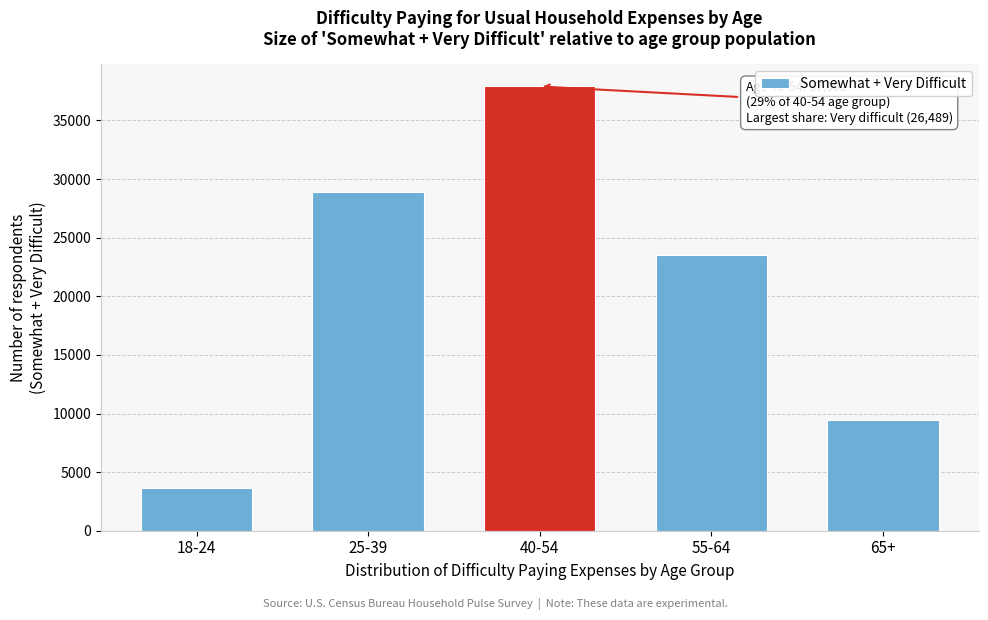

Reading left to right, extract all data points from this chart.

18-24=3685	25-39=28861	40-54=37902	55-64=23517	65+=9419